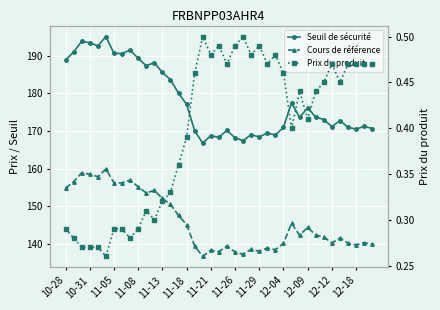

Rank the series at 12-12 from highest to lowest value.

Seuil de sécurité, Cours de référence, Prix du produit